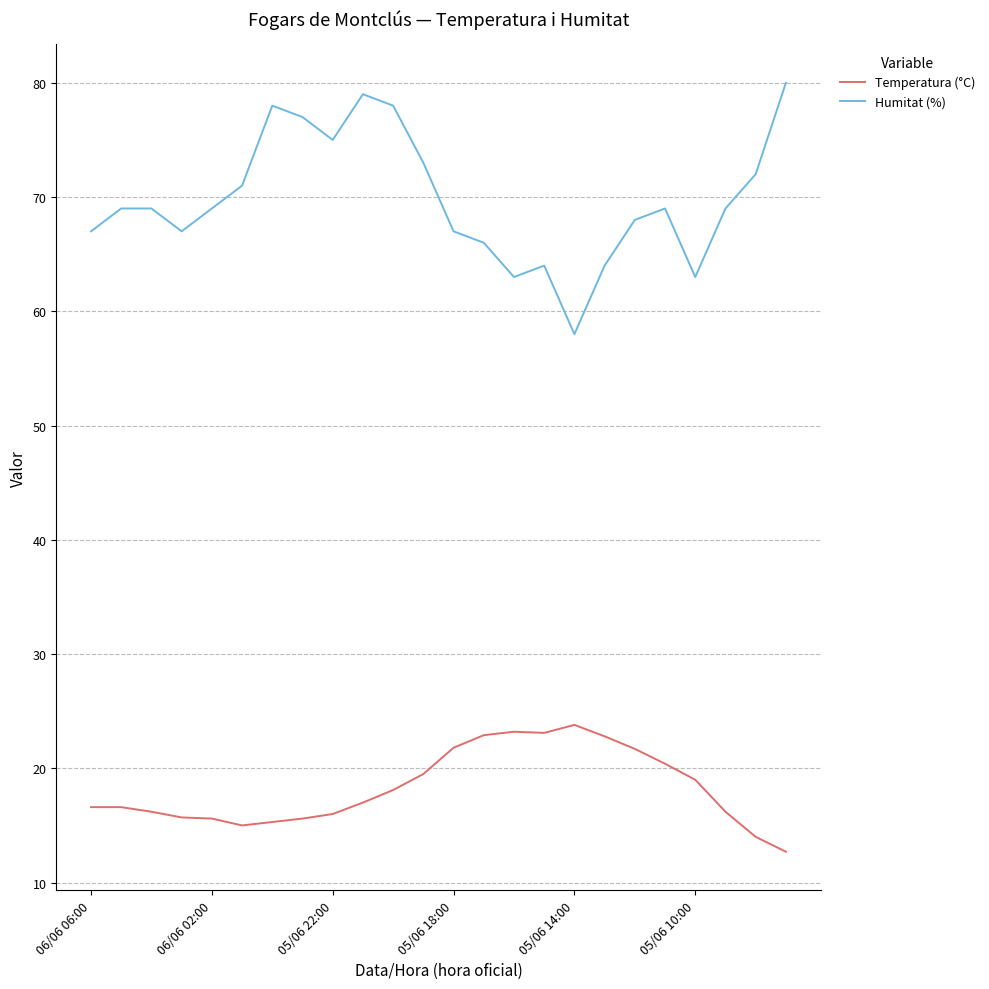

Which series has the largest range (max minus min)?

Humitat (%)